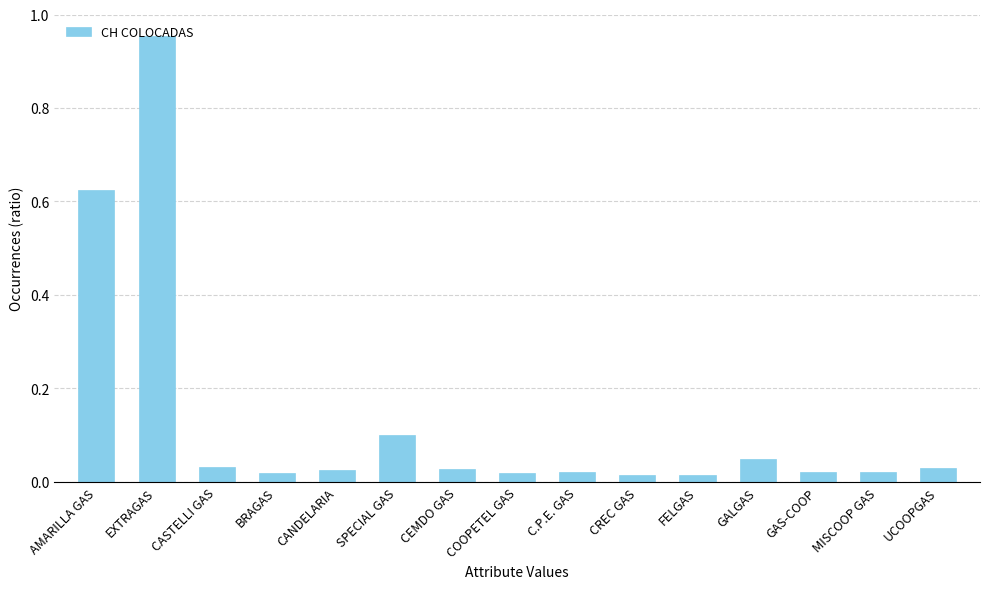

What is the sum of all values?

2.0